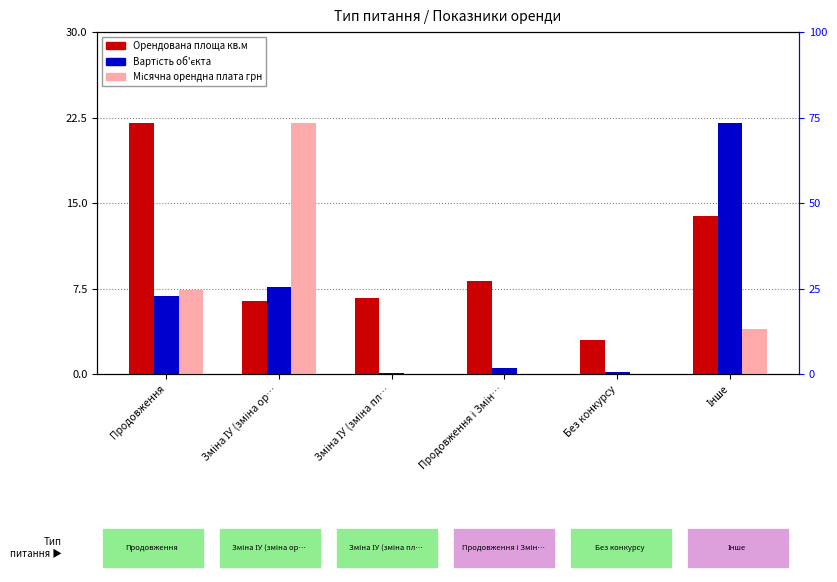

Is it true that Місячна орендна плата грн equals 30.1 at Зміна ІУ (зміна ор…?

False